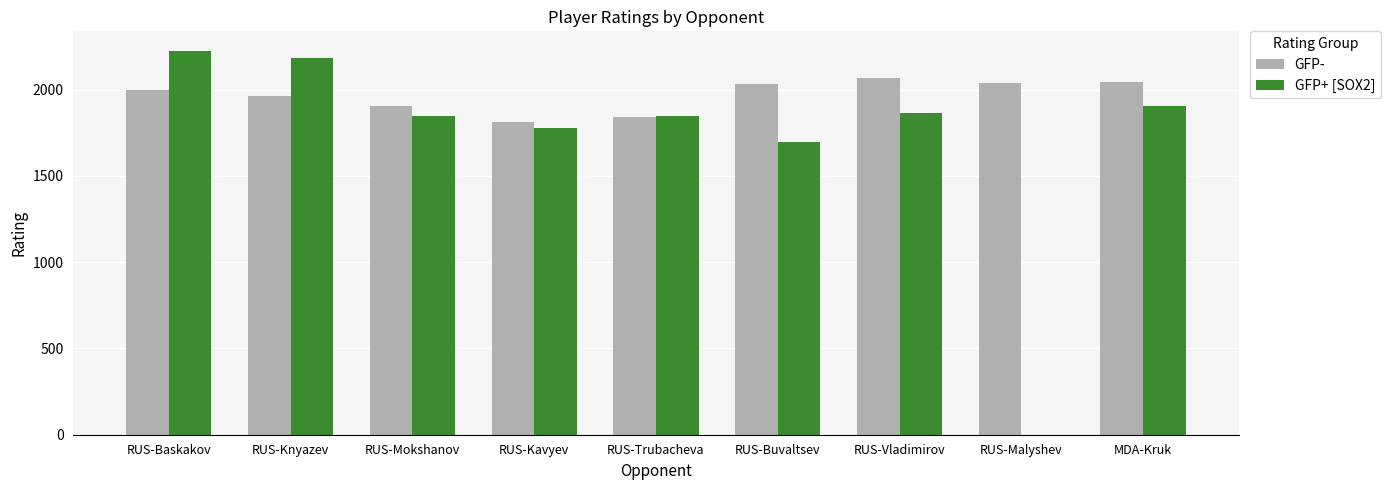

Which series has the largest total across all categories?

GFP-